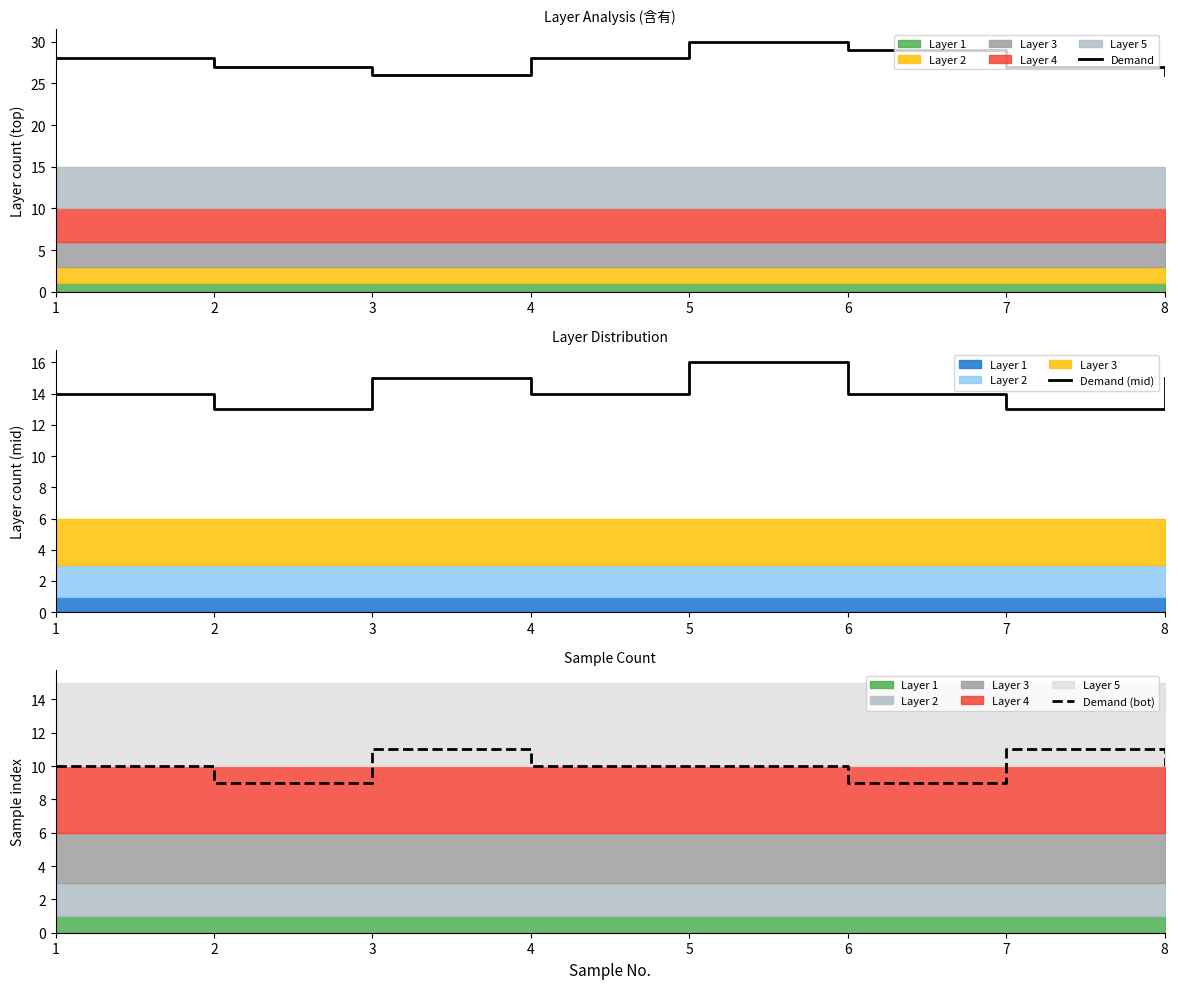

Which series has the largest total across all categories?

Demand